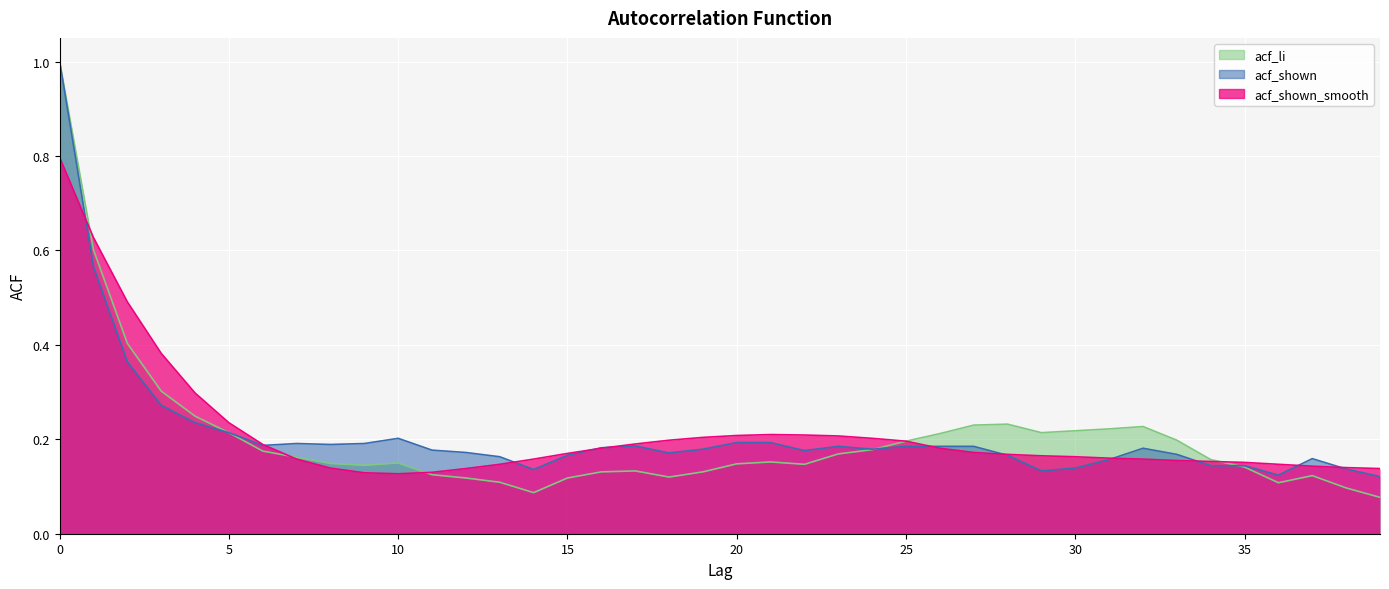

After their last crossing, which series has the higher values: acf_li or acf_shown?

acf_shown